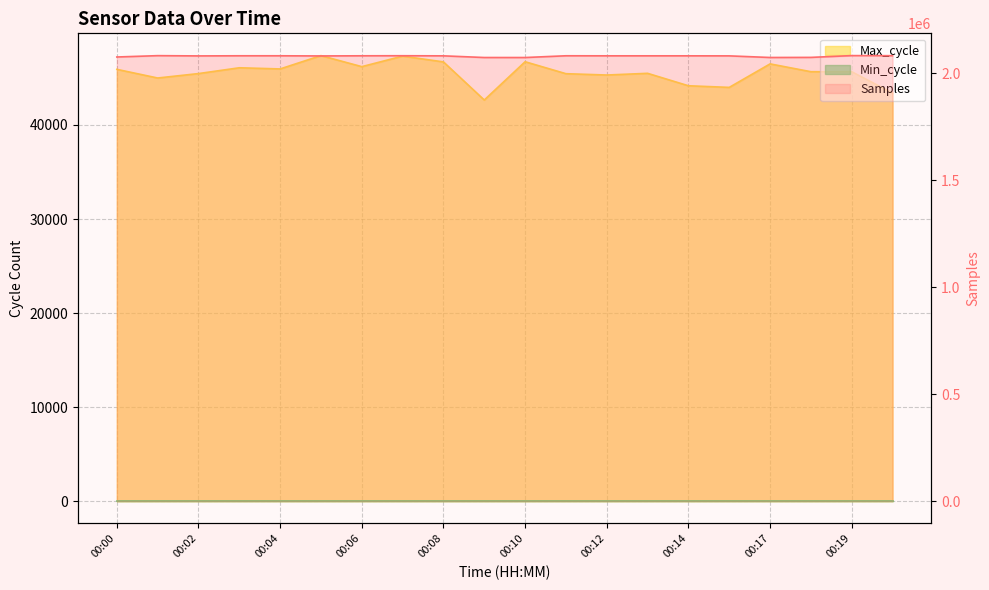

What is the lowest value of the Max_cycle series?

42653